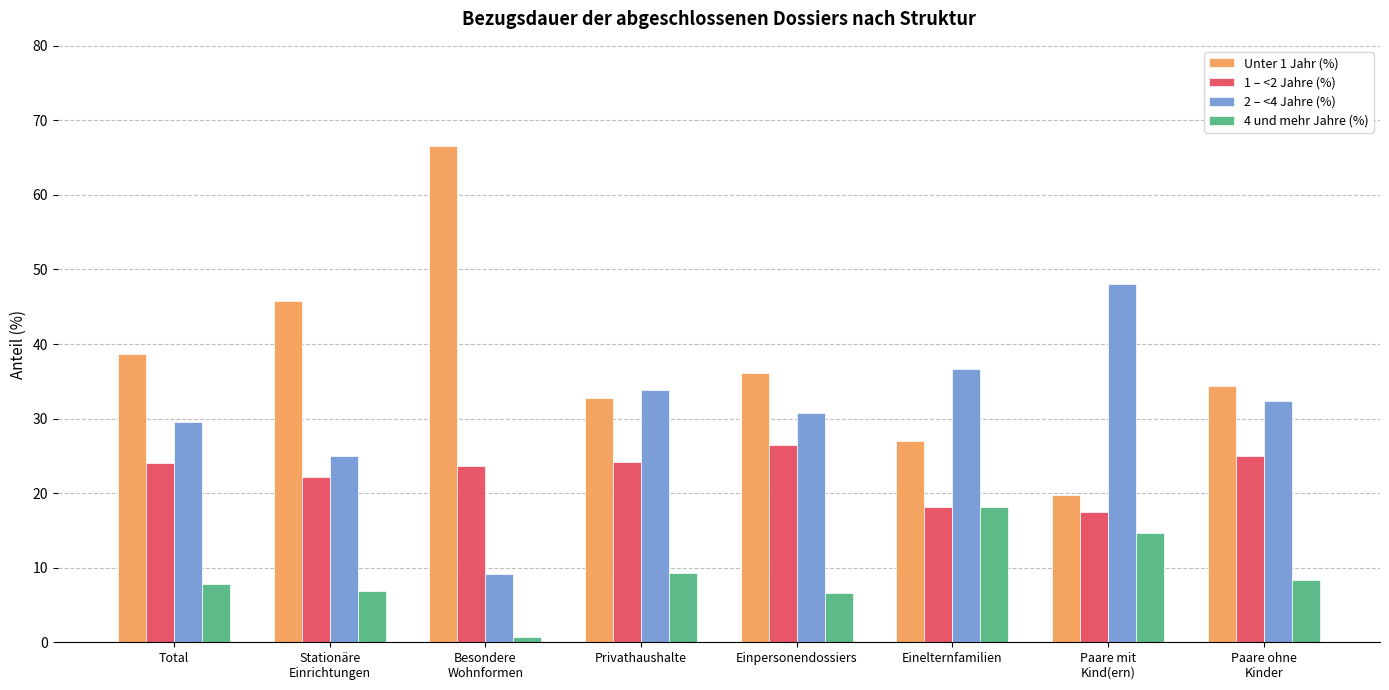

Count the number of categories in the chart.

8